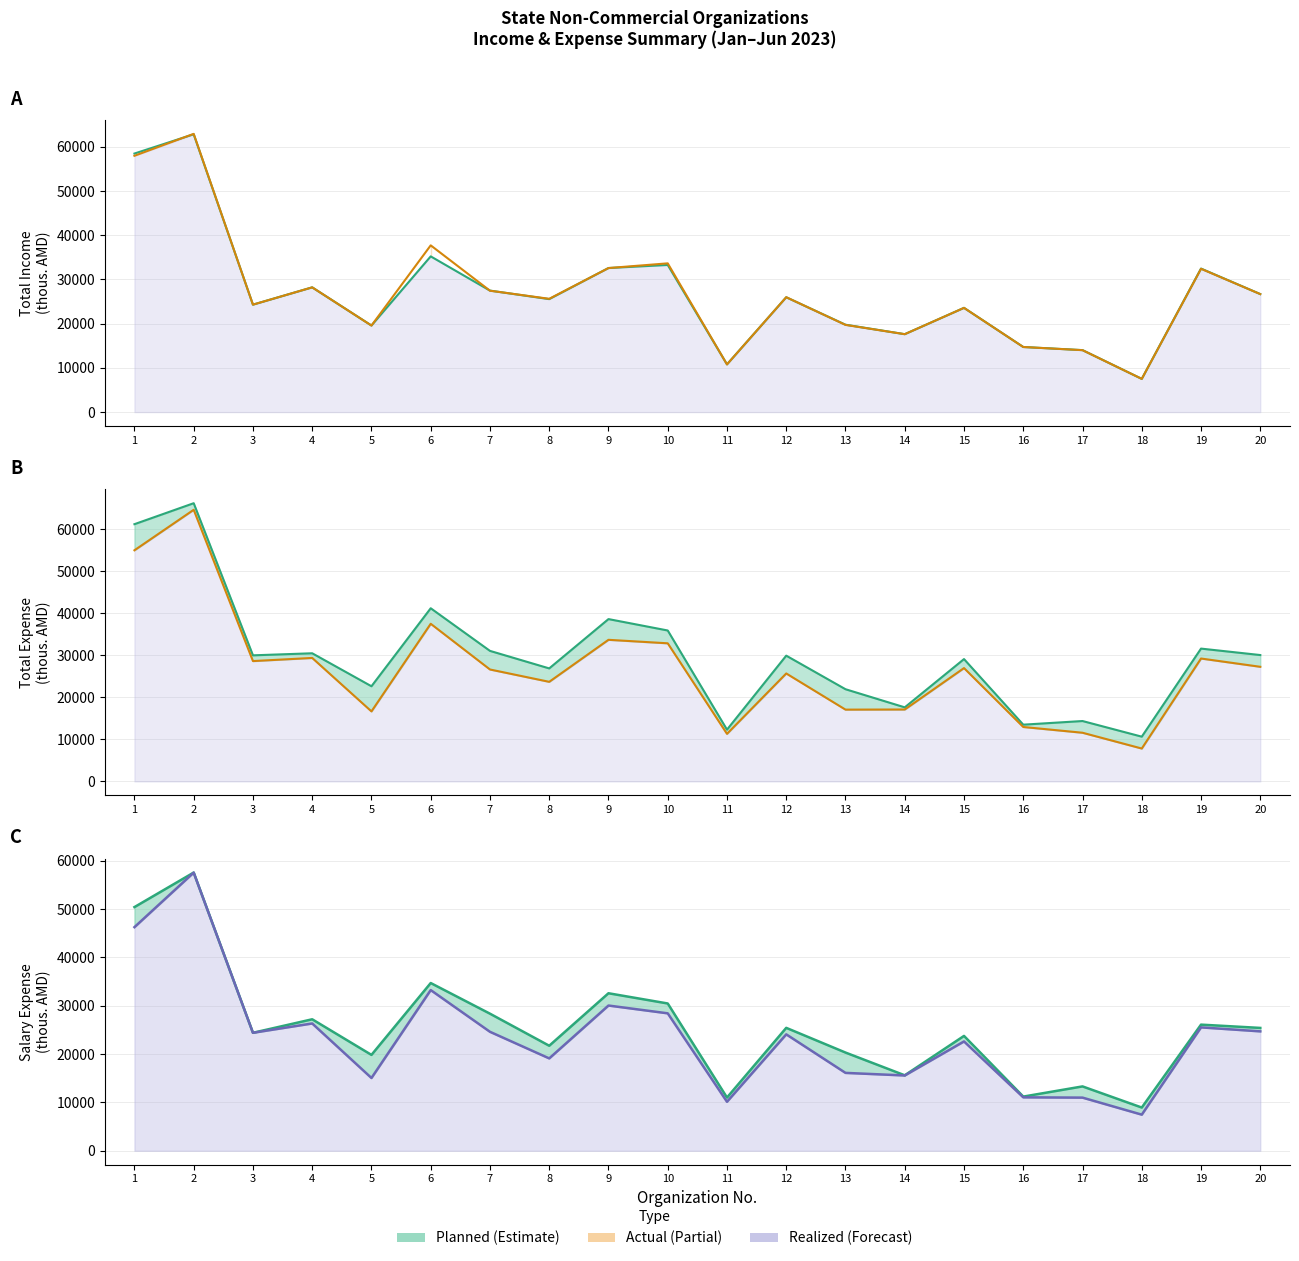

How many values in the Actual Expense line series exceed 26987?

10